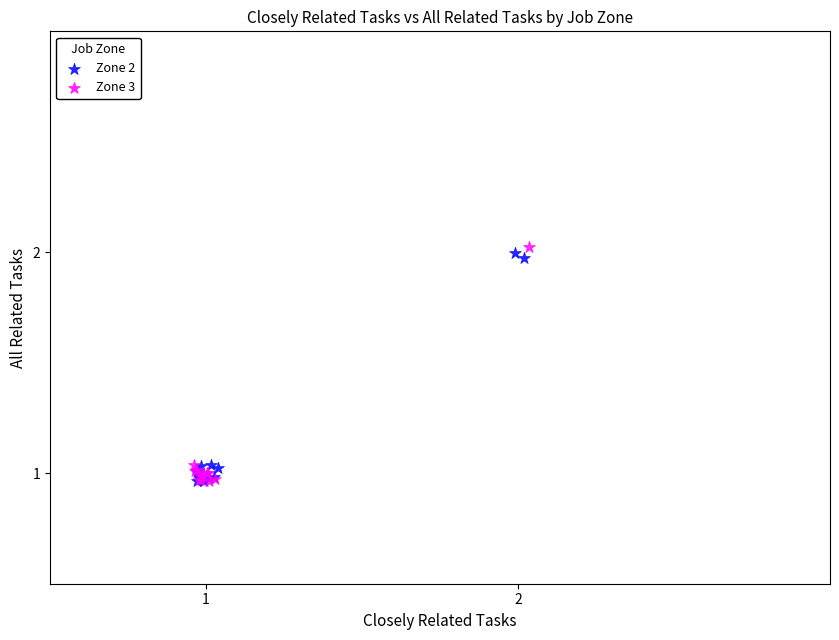

Which series contains the highest Y value?

Zone 3